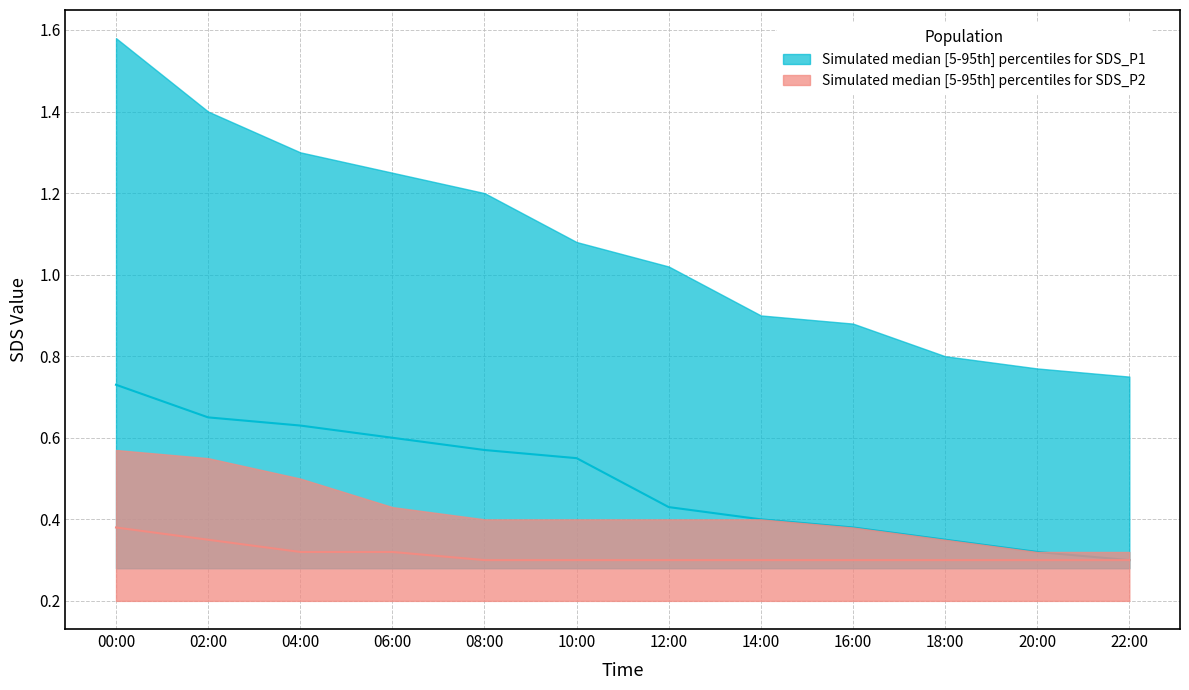

Does the chart have visible grid lines?

Yes